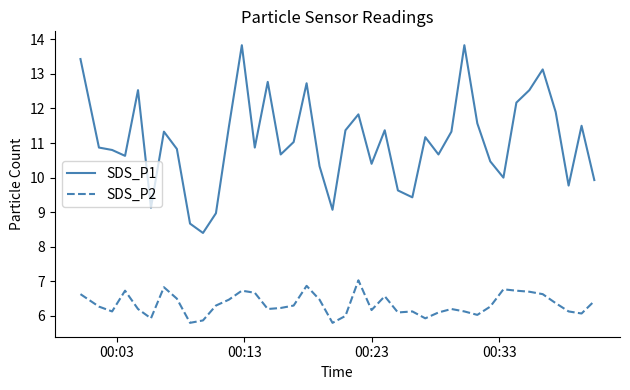

Which series has the largest total across all categories?

SDS_P1